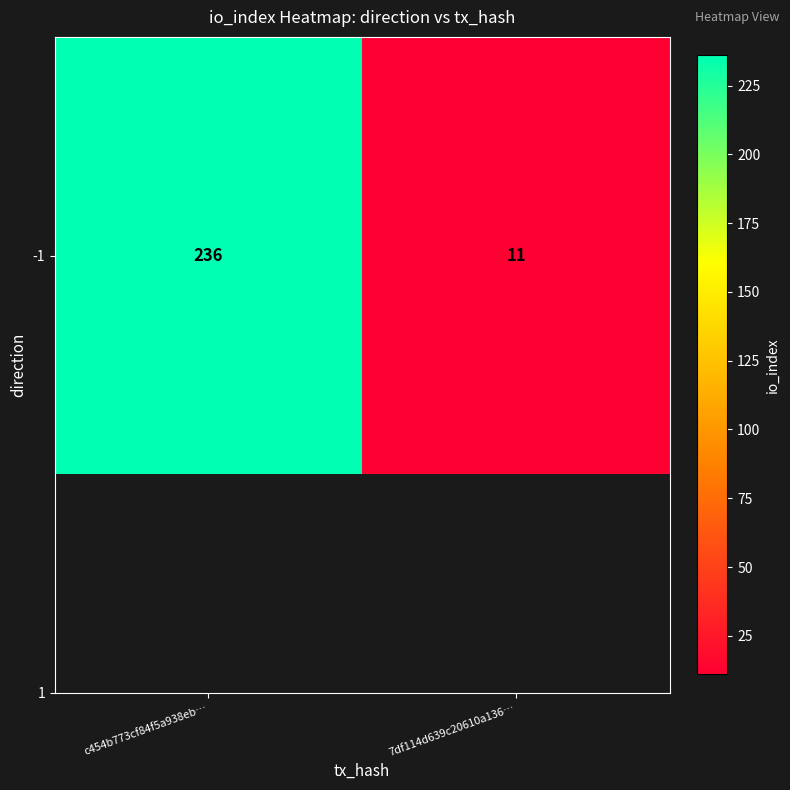

What is the greatest value displayed?

236